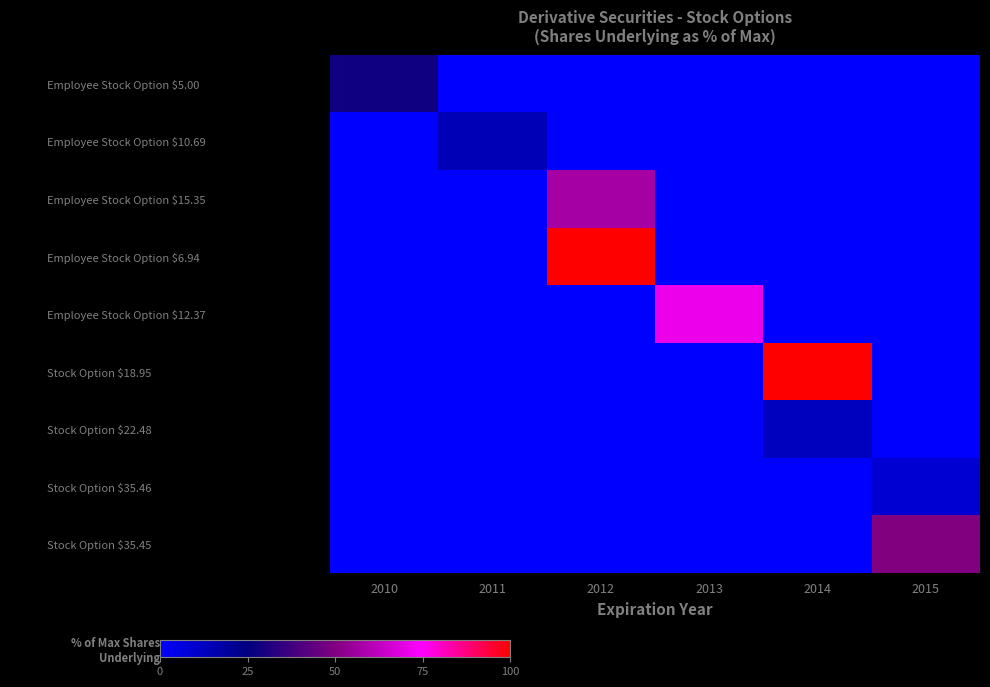

What is the total value across all series at 2014?

112.7